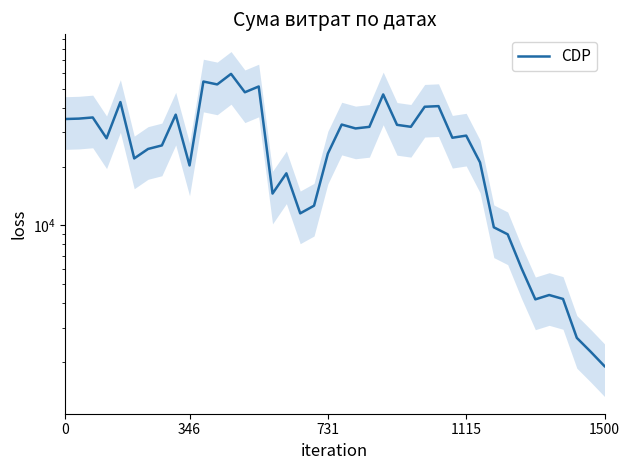

Where is the data nearest to the value 30683?

21